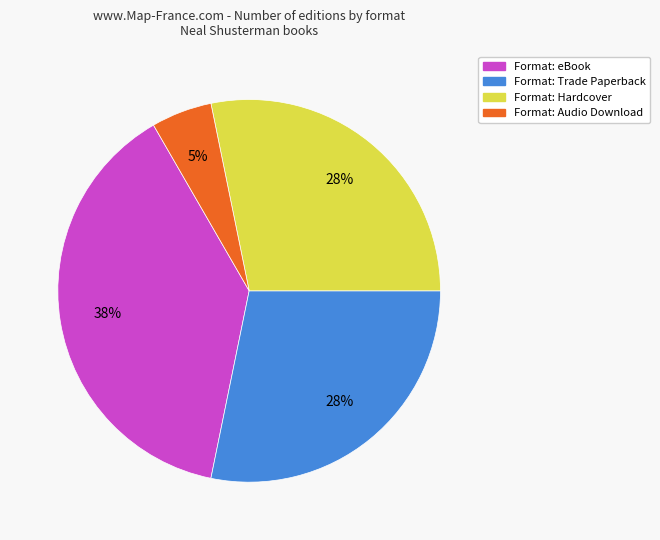

Does any single category account for the majority?

No